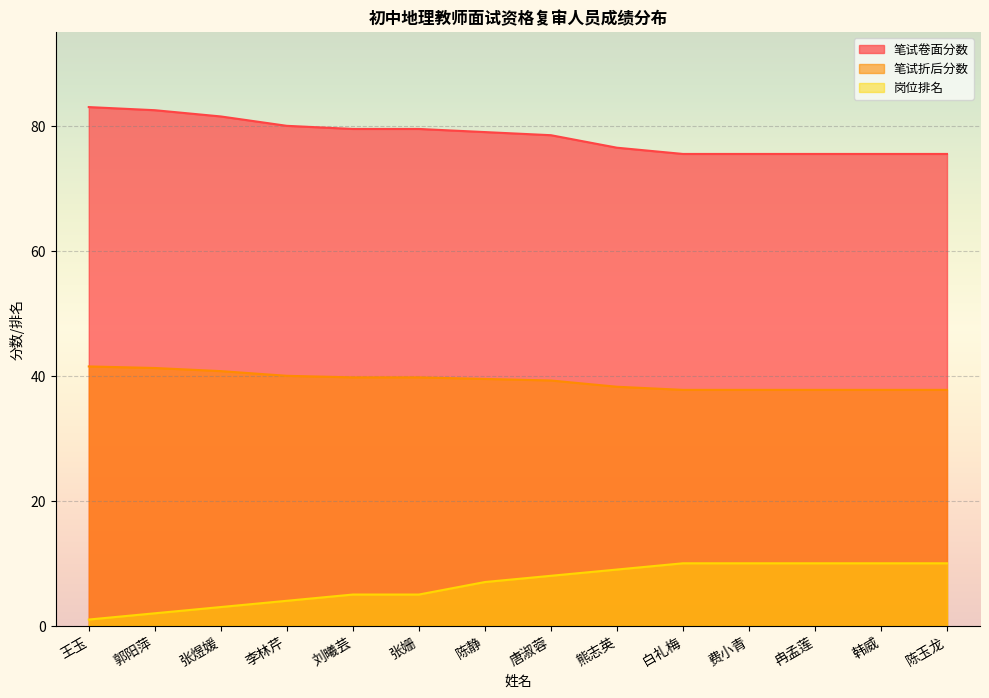

Read the 笔试卷面分数 value at 郭阳萍.

82.5